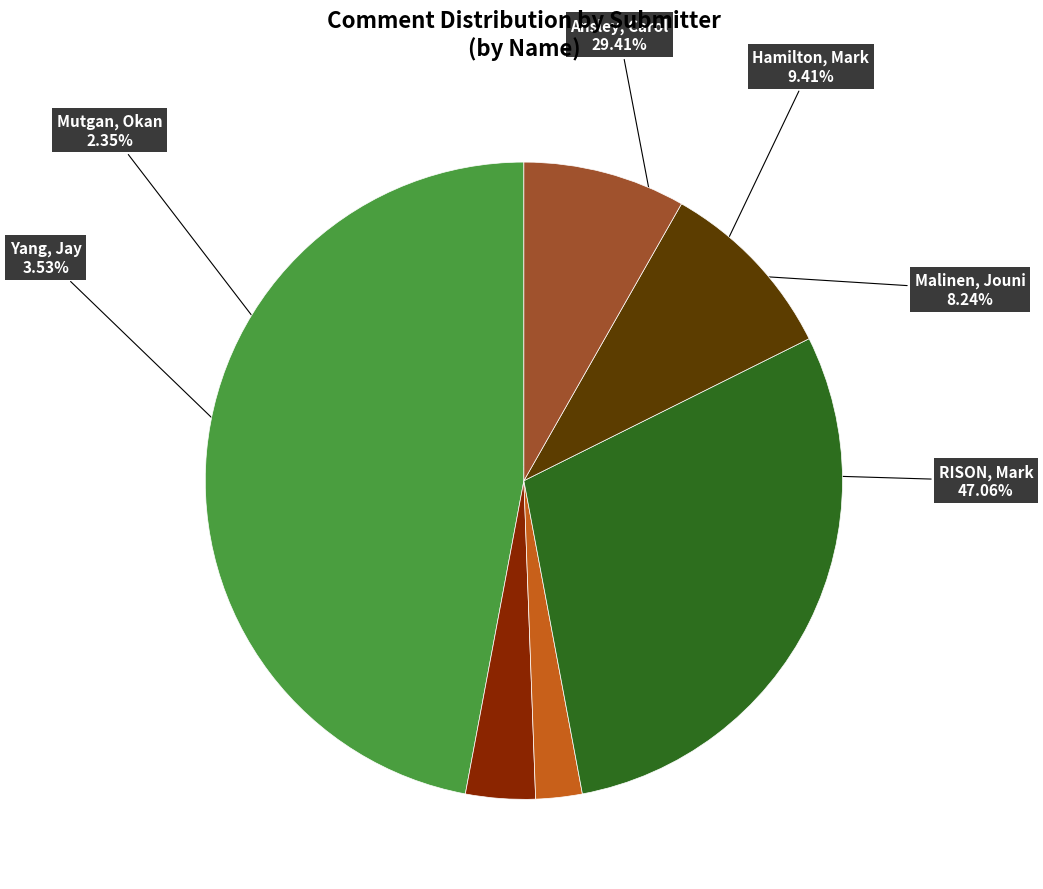

Is there any slice that represents more than half of the pie?

No